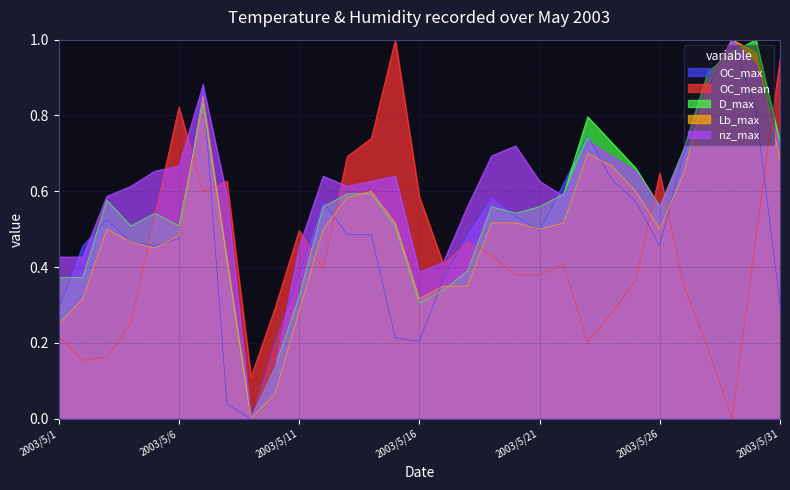

At which label is D_max closest to 0?

2003/5/9